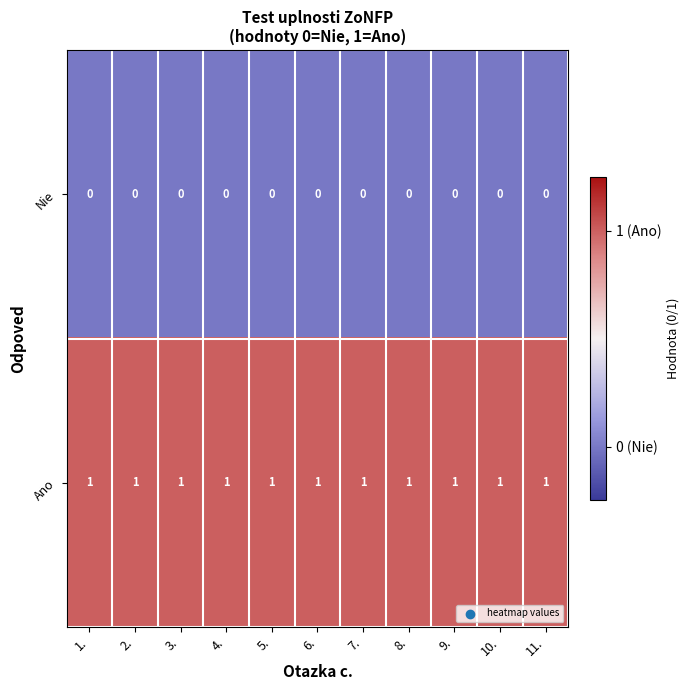

At how many categories does at least one series exceed 0?

11